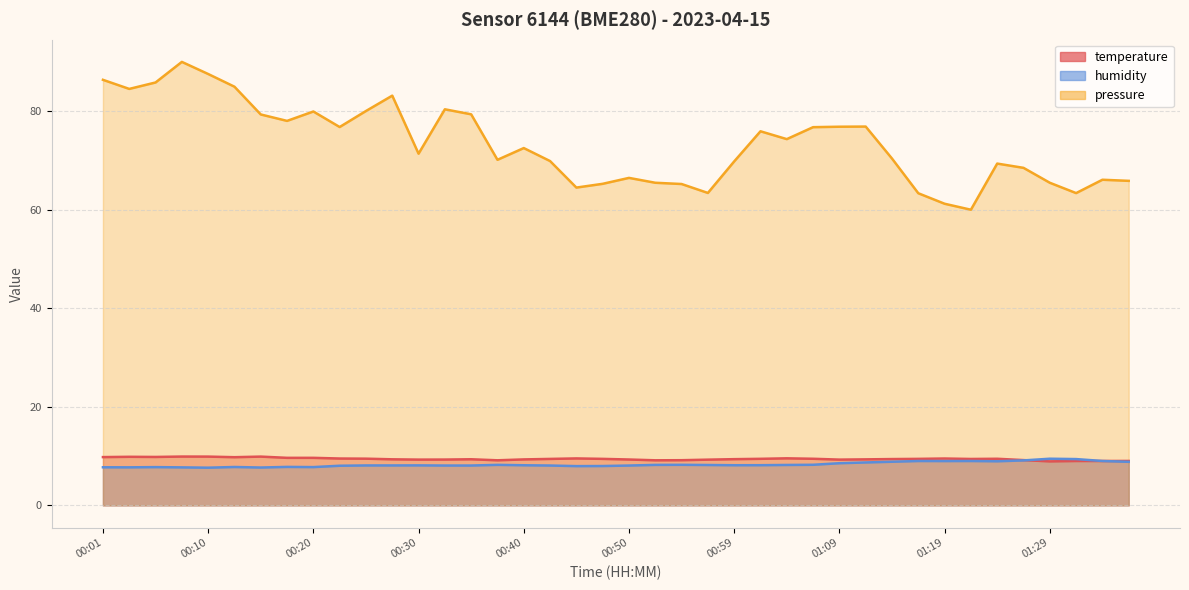

The temperature series shows 9.4 at 01:22. True or false?

True